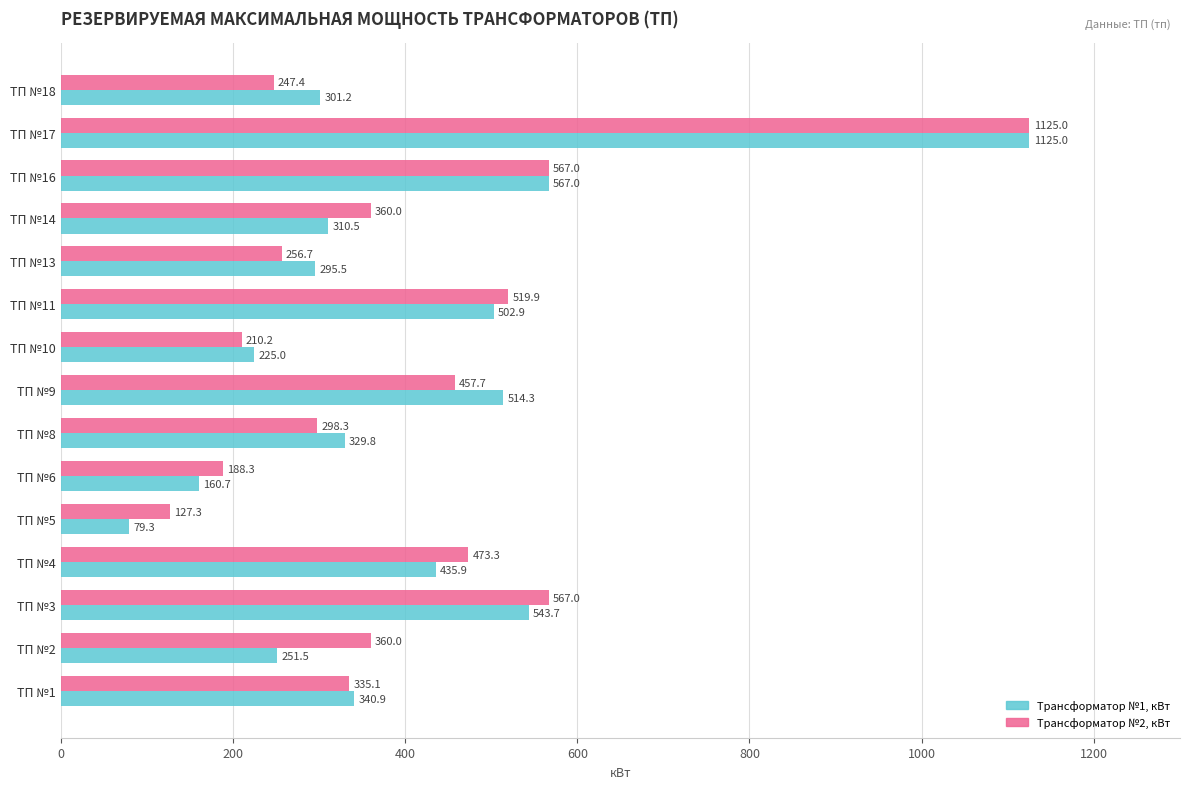

What is the sum of the Трансформатор №2, кВт values at ТП №3 and ТП №10?

777.2